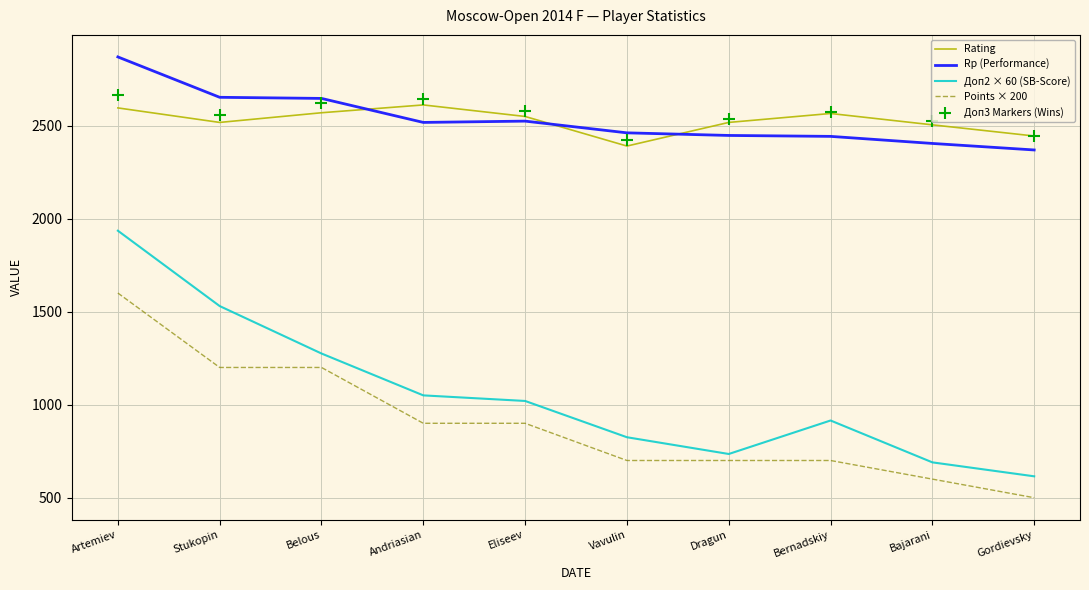

Is the value of Rating at Dragun greater than the value of Доп3 Markers (Wins) at Gordievsky?

Yes